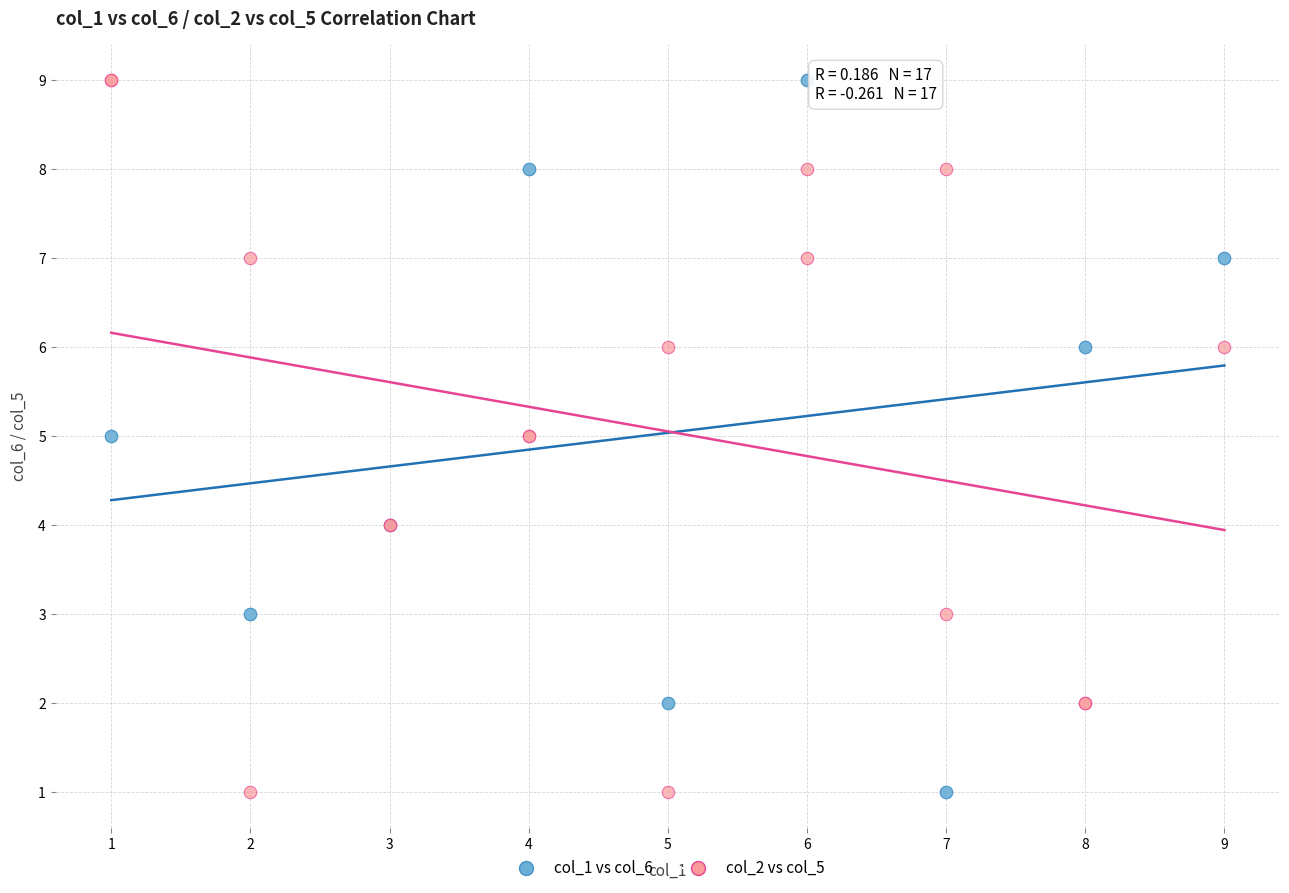

What are all the series names shown in the legend?

col_1 vs col_6, col_2 vs col_5